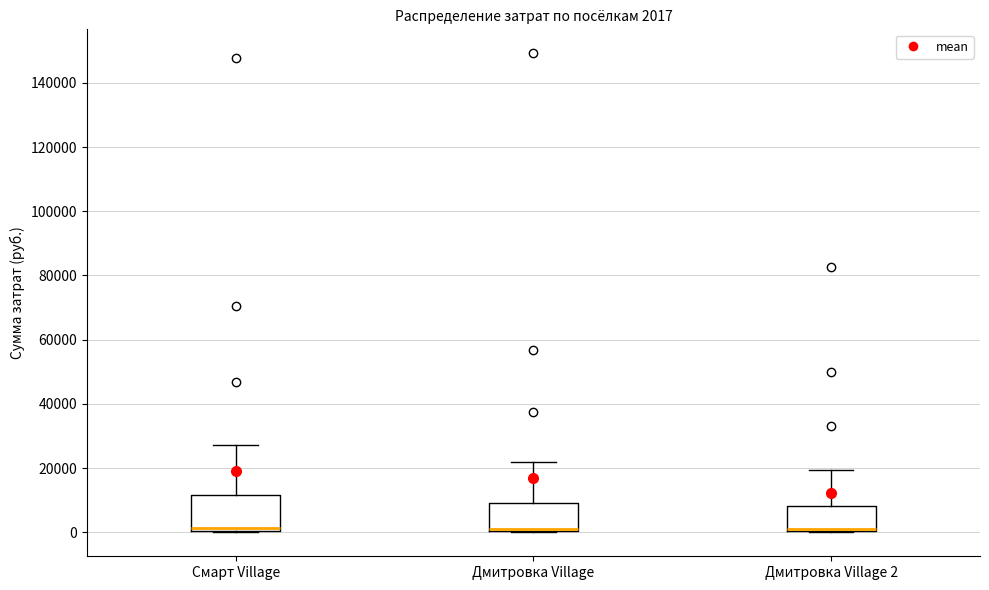

Comparing the boxes themselves (not the whiskers), which one is the tallest?

Смарт Village